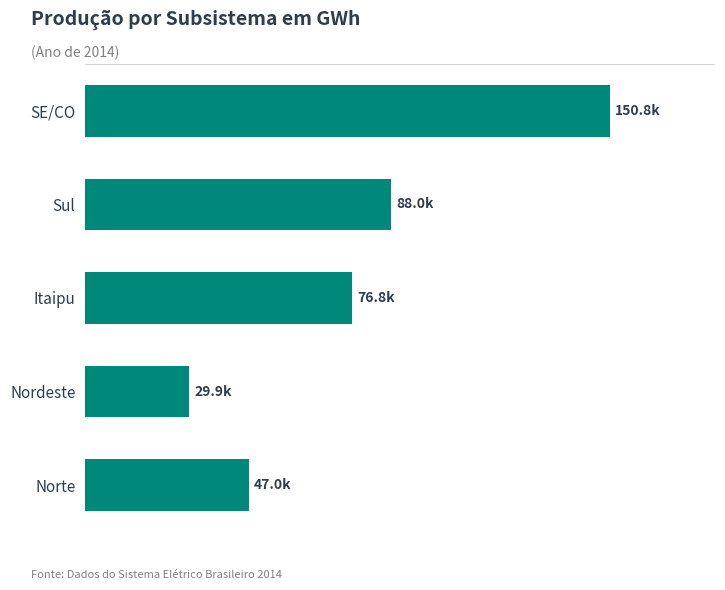

List the labels in order of value, smallest first.

Nordeste, Norte, Itaipu, Sul, SE/CO